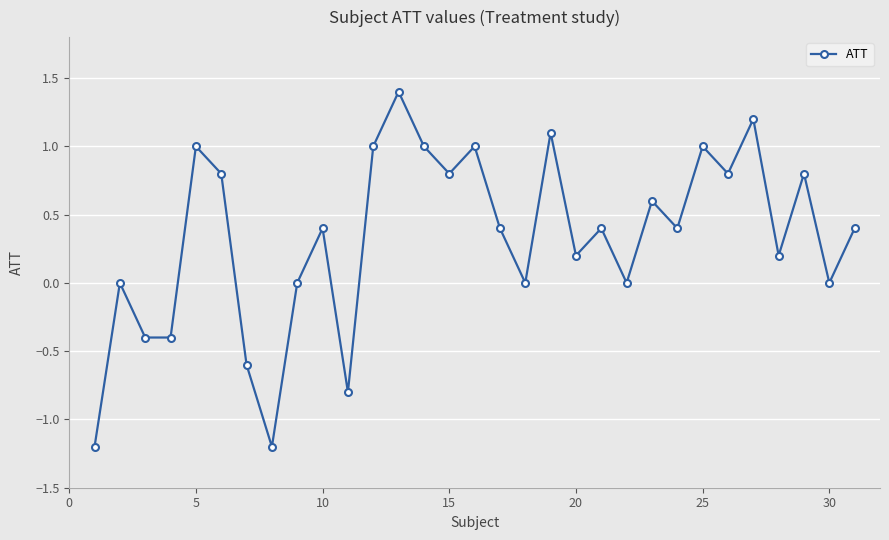

Count the number of categories in the chart.

31